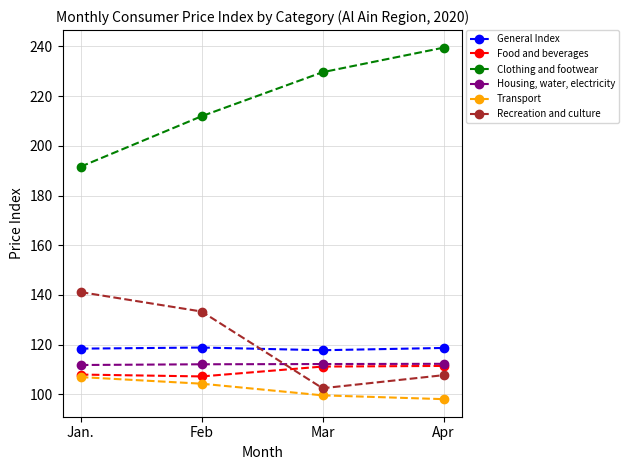

Is it true that Recreation and culture equals 133.3 at Feb?

True